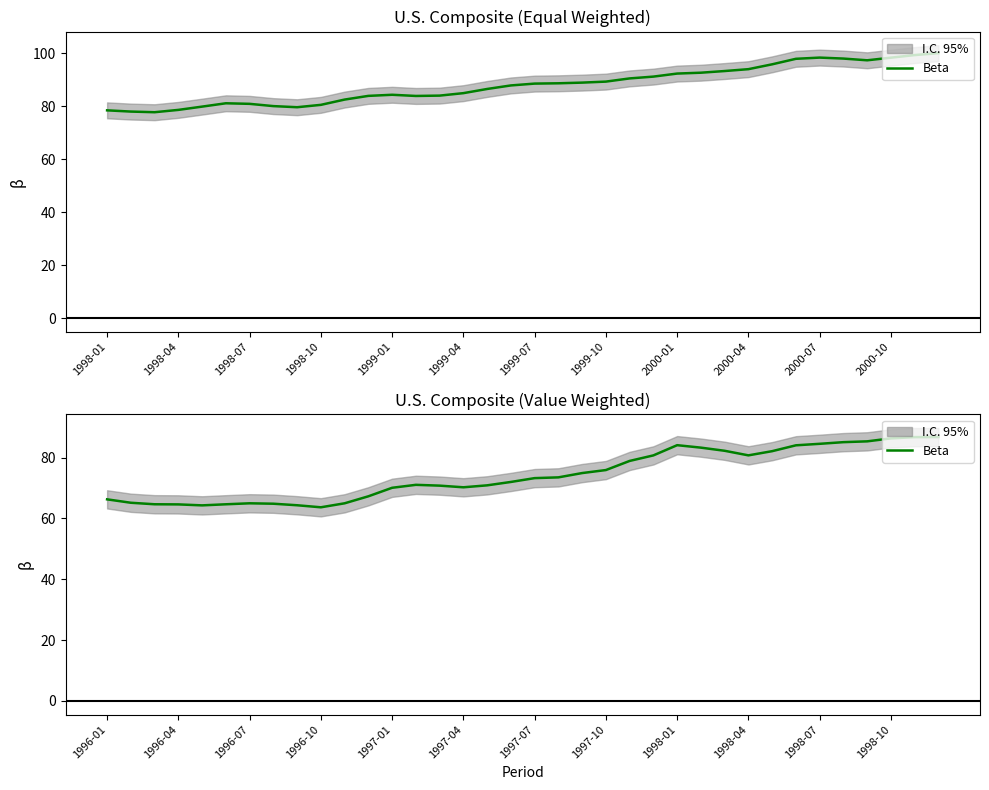

What is the label of the 1st point from the left?

1996-01